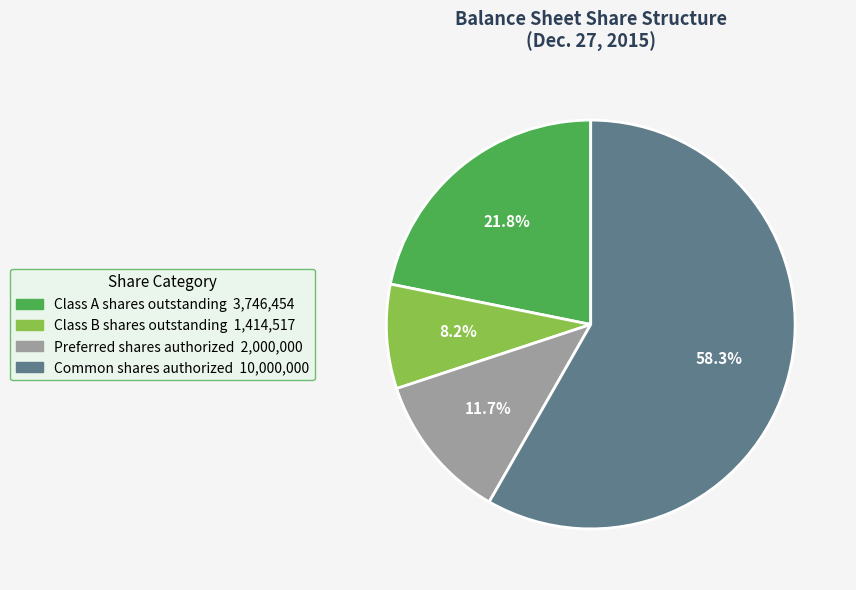

How much of the chart is everything except Class B shares outstanding?

91.8%